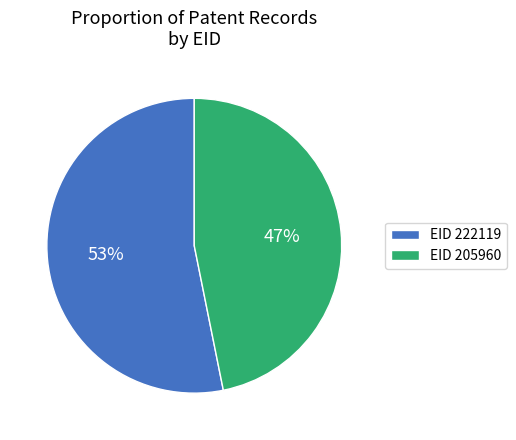

To the nearest percent, what percentage of the pie is EID 205960?

47%